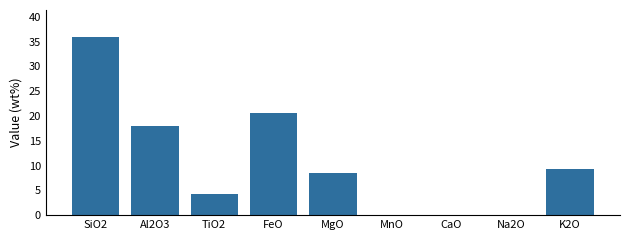

At which label is the value closest to 17?

Al2O3